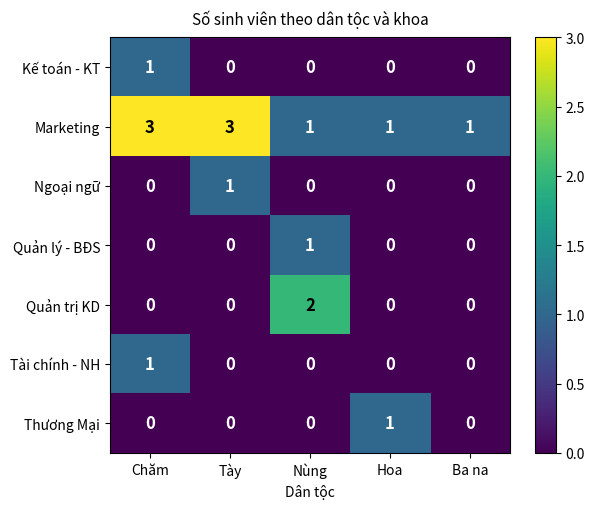

The value of Quản lý - BĐS at Chăm is -1. True or false?

False